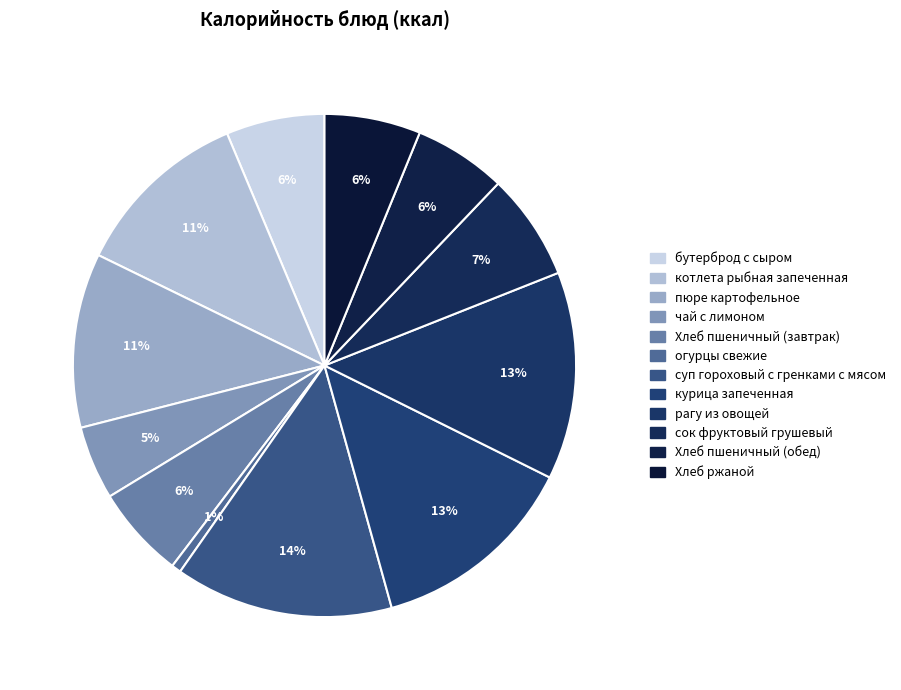

Count the number of slices in the pie.

12